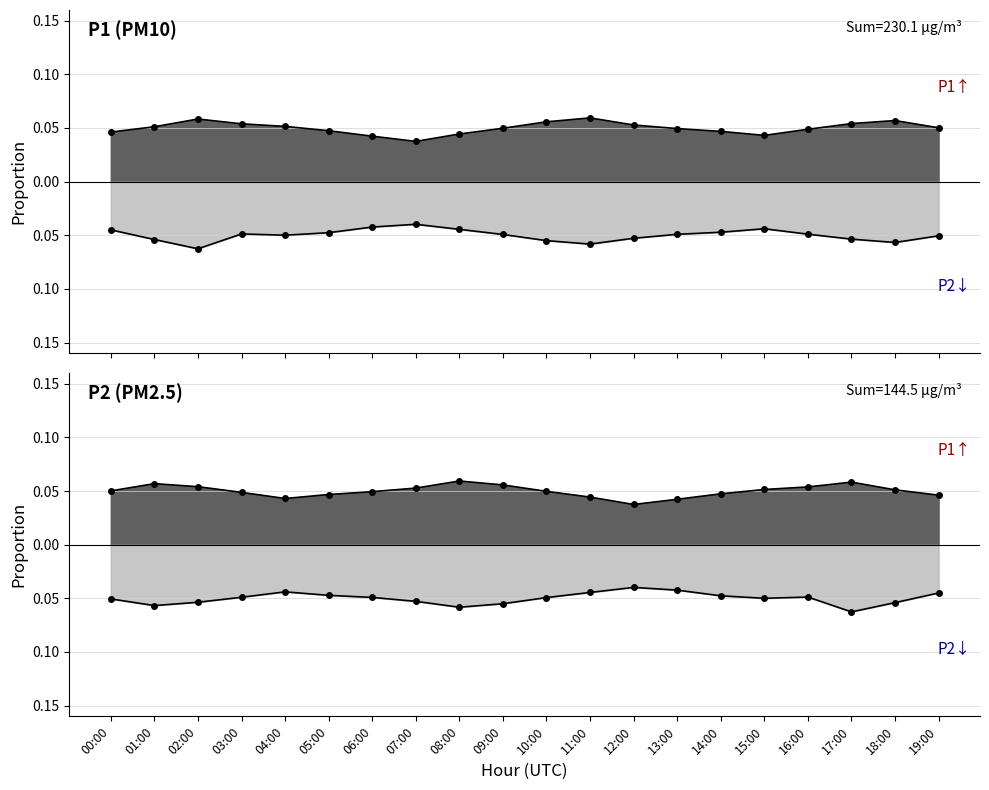

The P1 series shows 0.1 at 06:00. True or false?

False